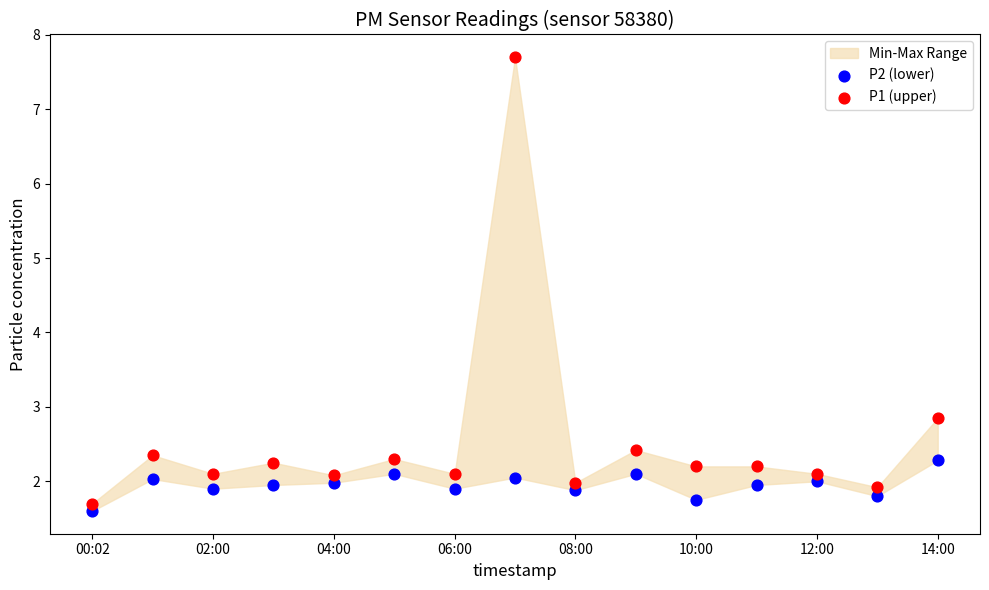

Which series reaches the maximum Y coordinate?

P1 (upper)